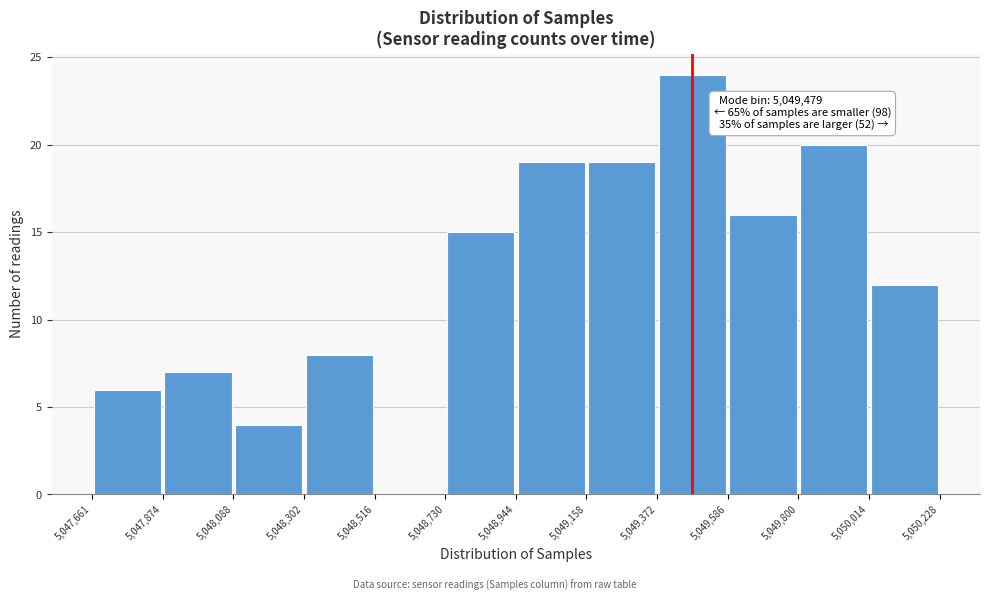

Over which range of the x-axis is the bar tallest?

5,049,372 to 5,049,586